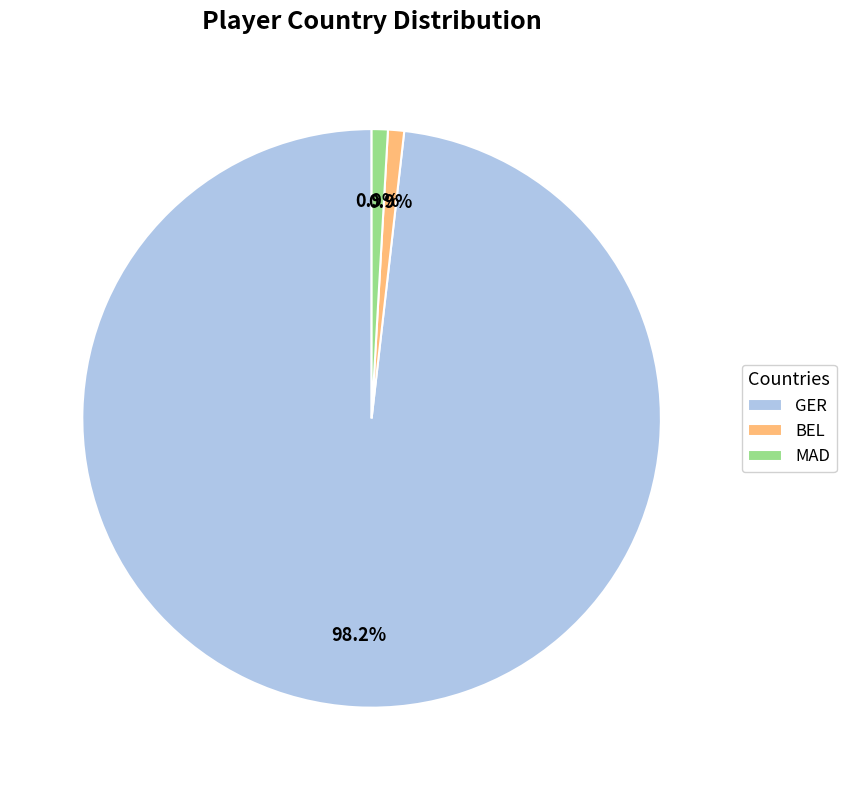

Which has a higher value, BEL or GER?

GER